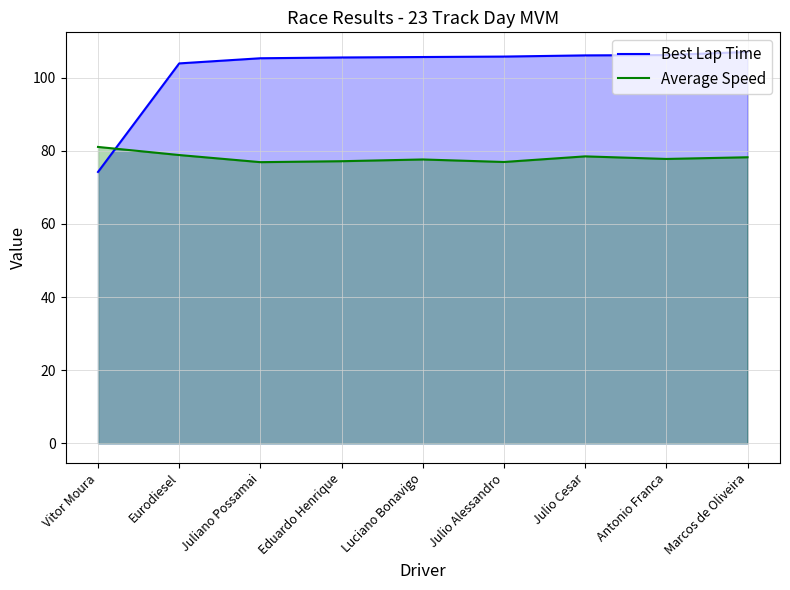

How many values in the Average Speed series are below 77?

2